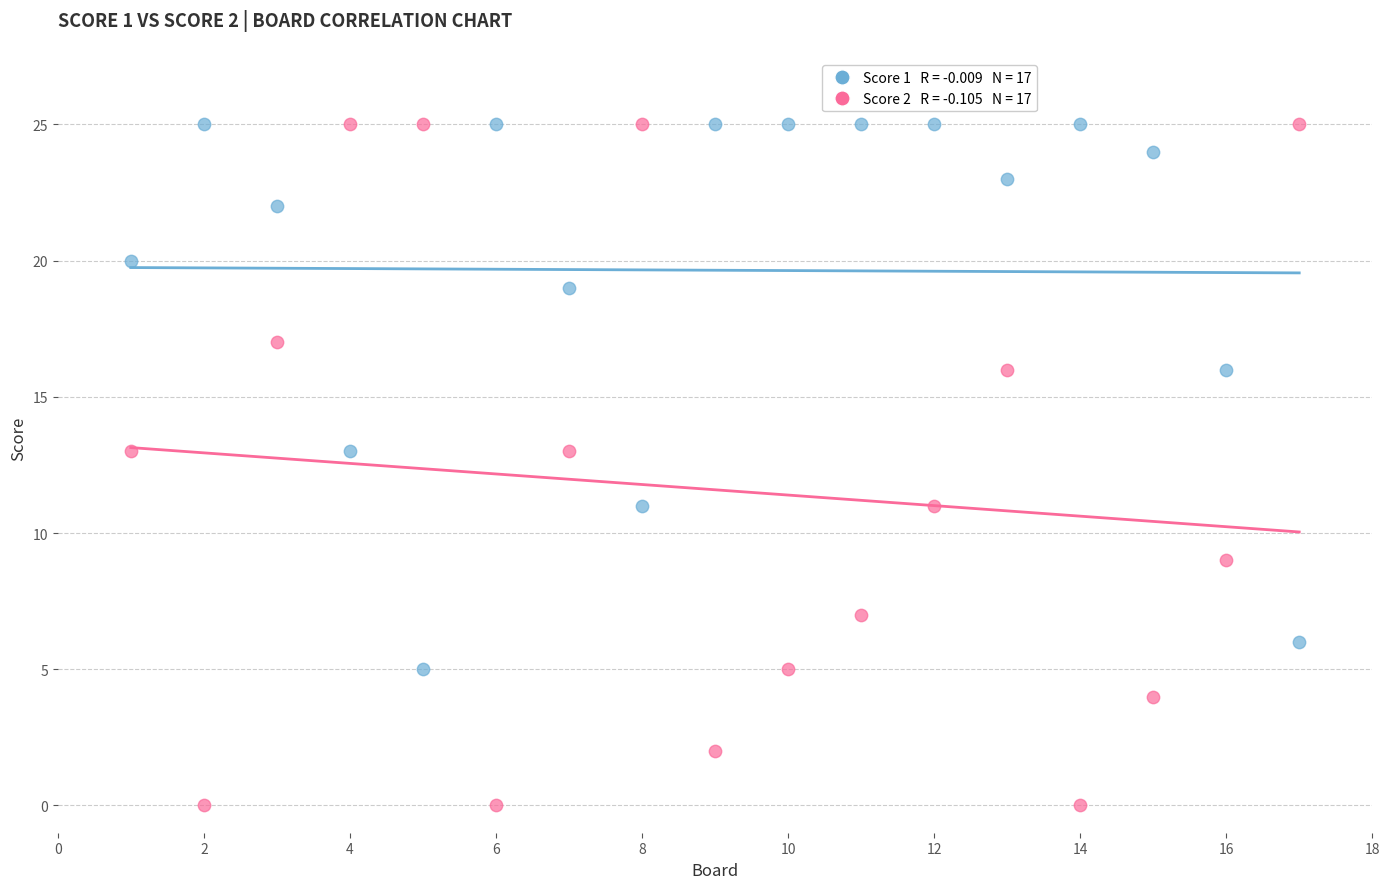

Across all data points, what is the range of Y values (max minus min)?

25